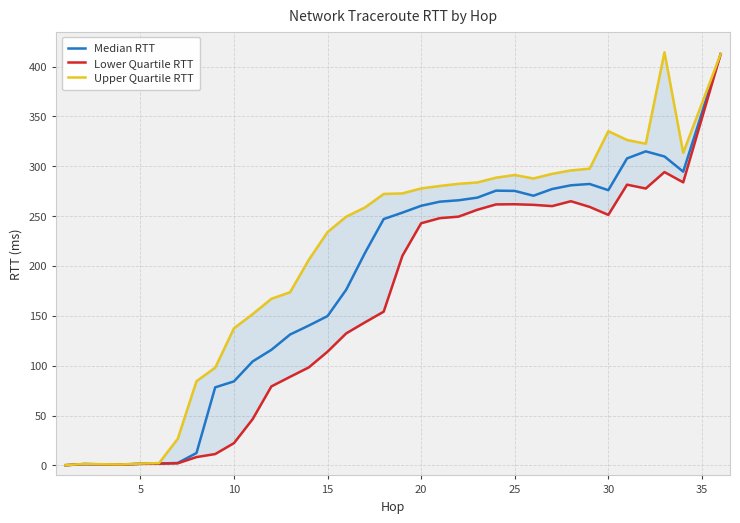

True or false: lower_quartile_rtt and upper_quartile_rtt cross at least once.

False